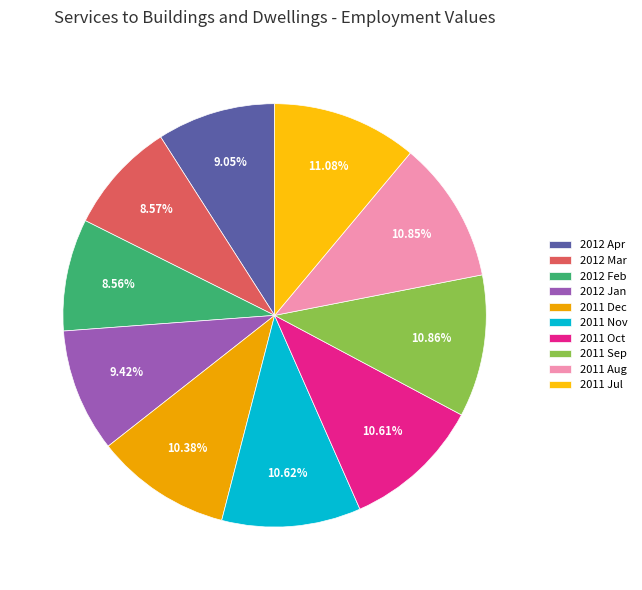

What is the largest slice in the pie chart?

2011 Jul